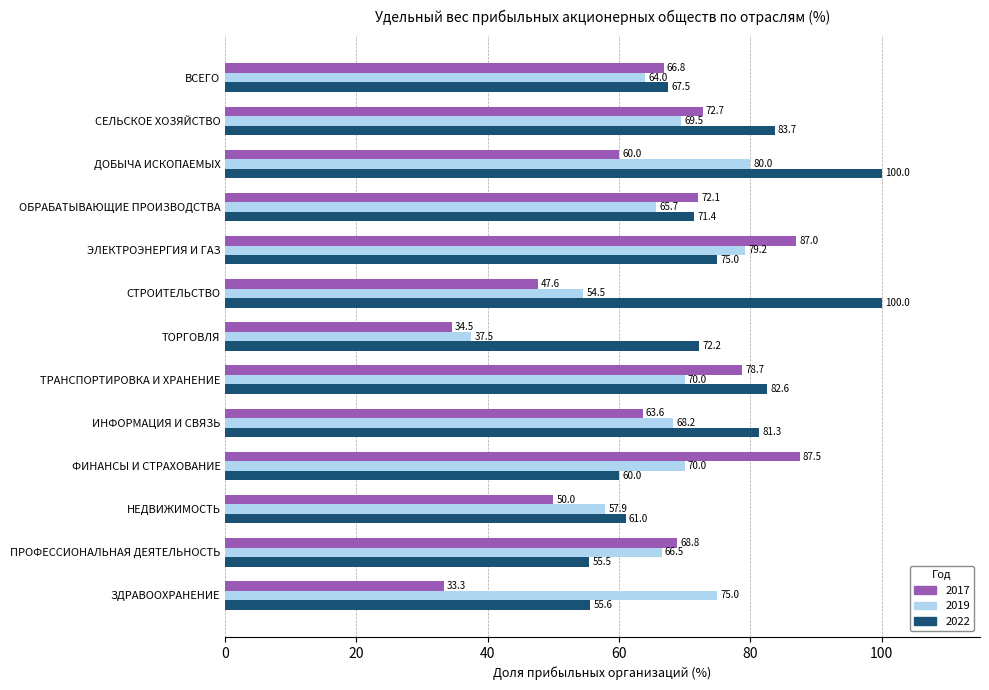

What is the difference between the second highest and minimum values in the 2022 series?

44.5